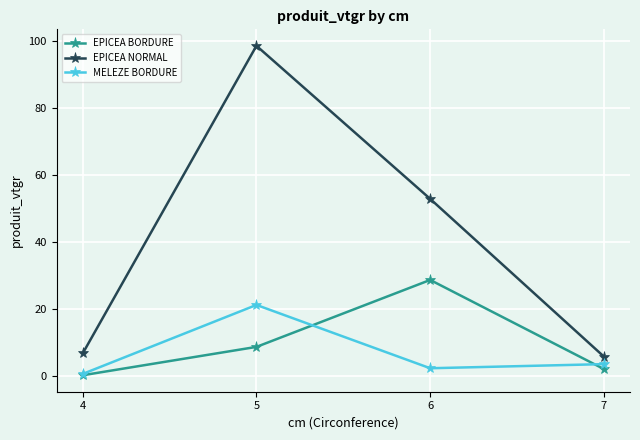

What is the sum of the EPICEA BORDURE values at 7 and 5?

11.0